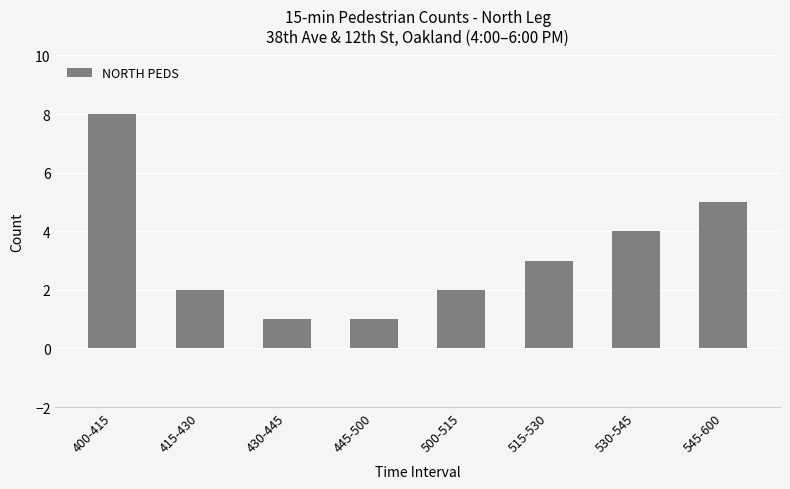

Reading left to right, list all the values displayed in this chart.

400-415=8	415-430=2	430-445=1	445-500=1	500-515=2	515-530=3	530-545=4	545-600=5